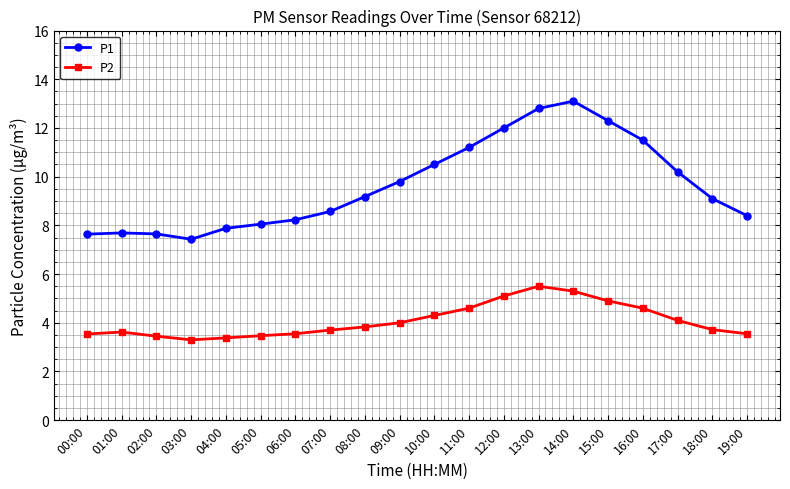

Rank the series by their maximum value, from highest to lowest.

P1, P2